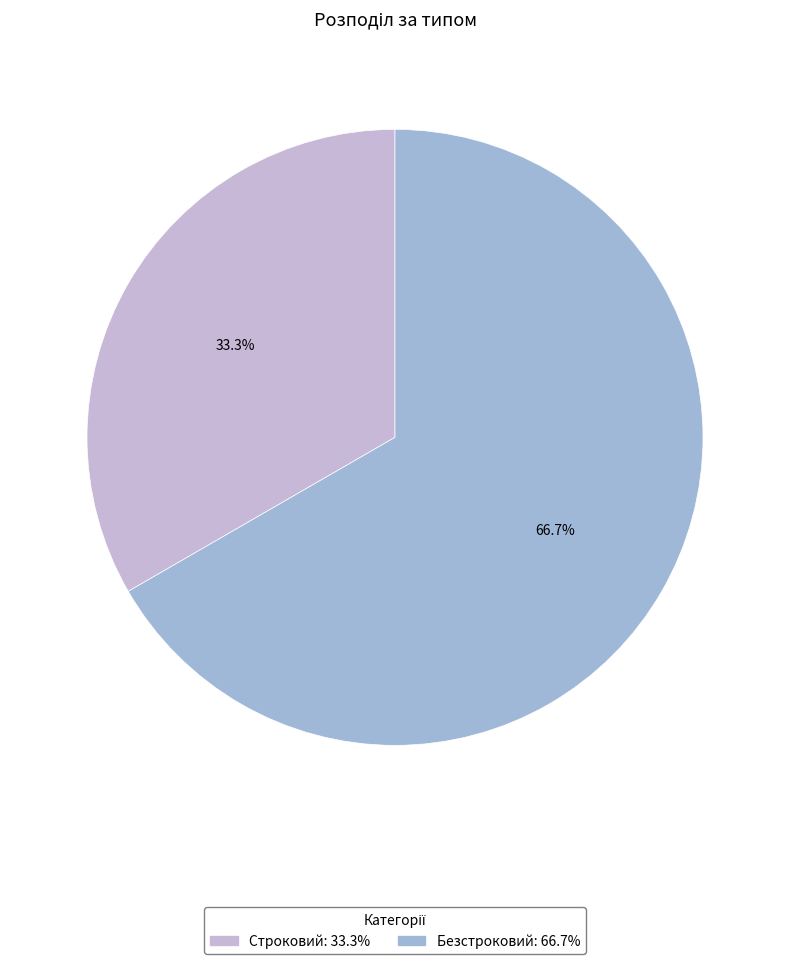

Count the number of slices in the pie.

2